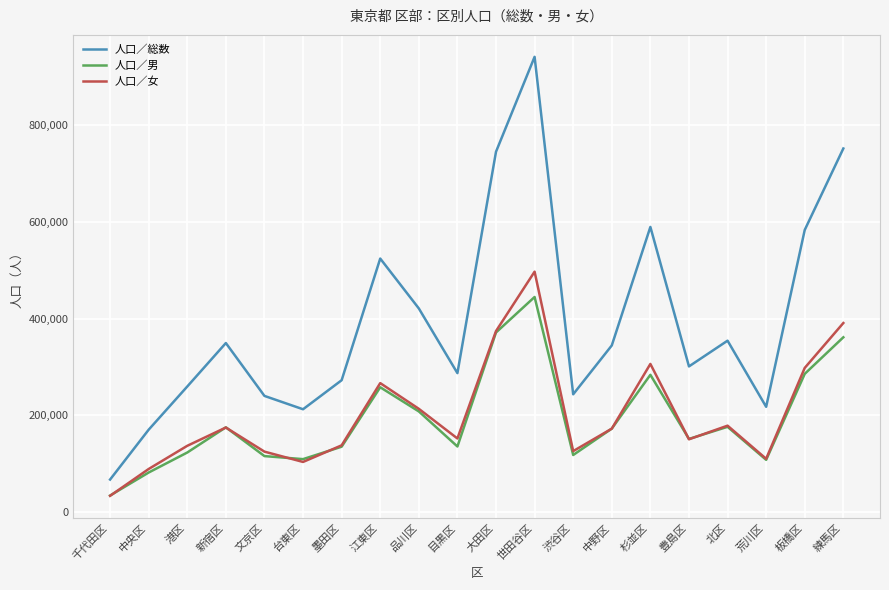

Which series changed the most between 豊島区 and 板橋区?

人口／総数